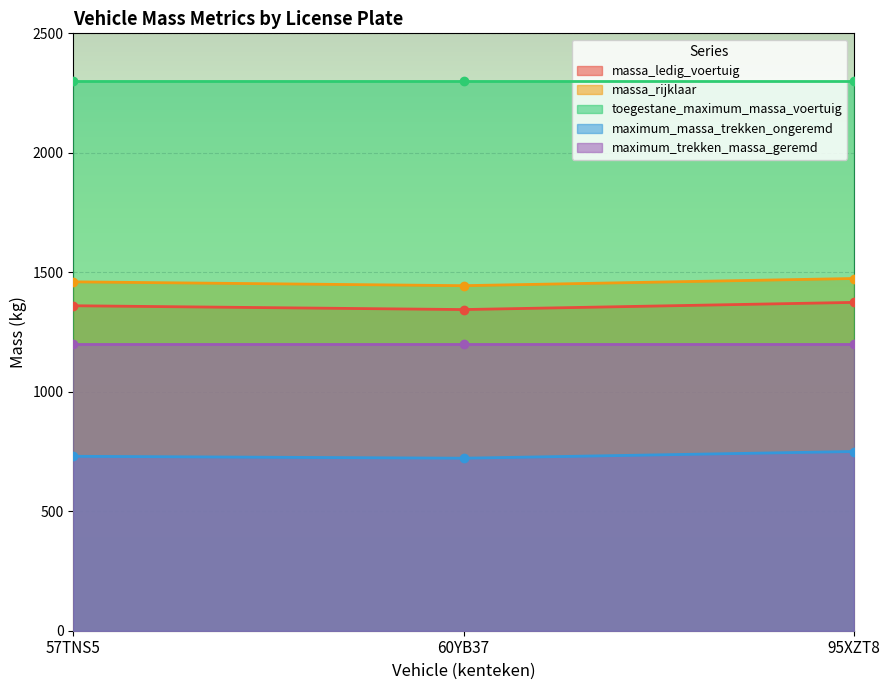

What is the value of the massa_ledig_voertuig point at the 1st from the left?

1360